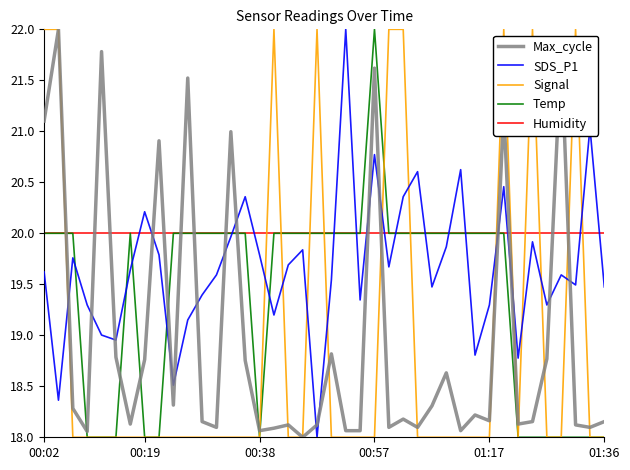

Does the chart display data point markers on the line(s)?

No